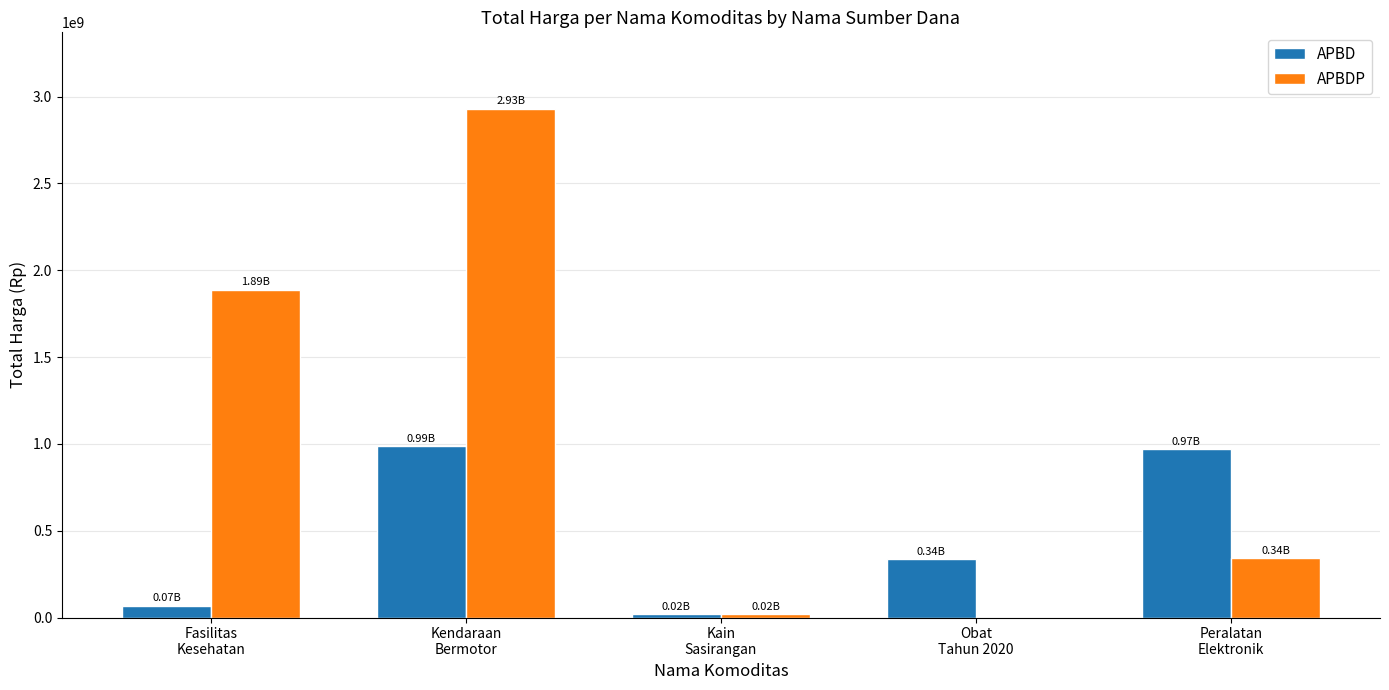

Reading left to right, transcribe all the data shown in this chart.

APBD: 67019075	986000000	18900000	335087540	968707000
APBDP: 1886178865	2930564100	19175000	0	341514800